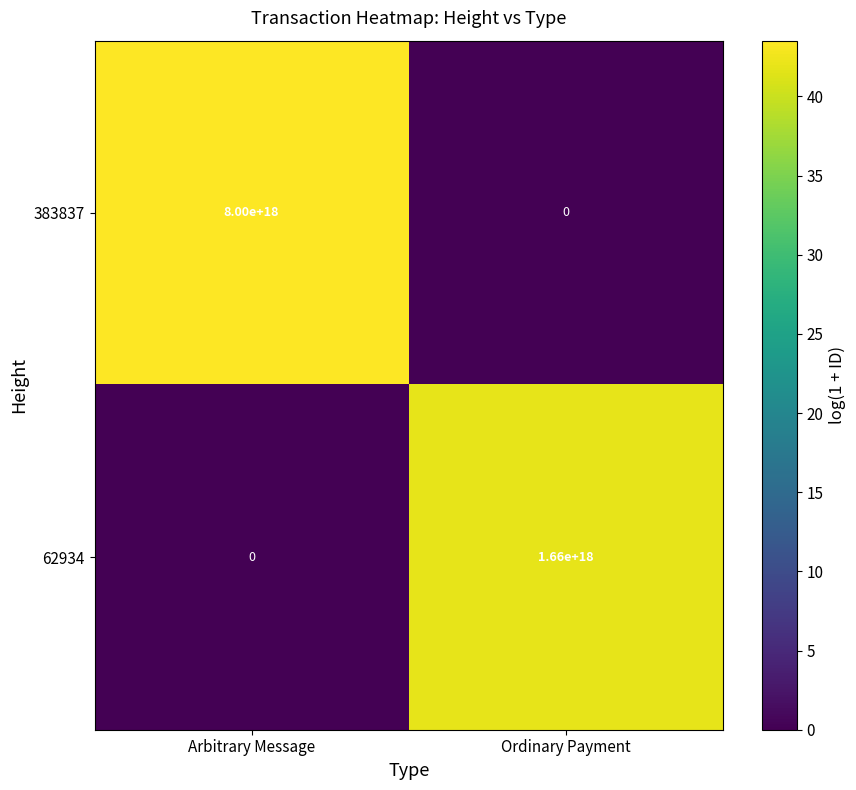

At Ordinary Payment, list the series in order from smallest to largest.

383837, 62934